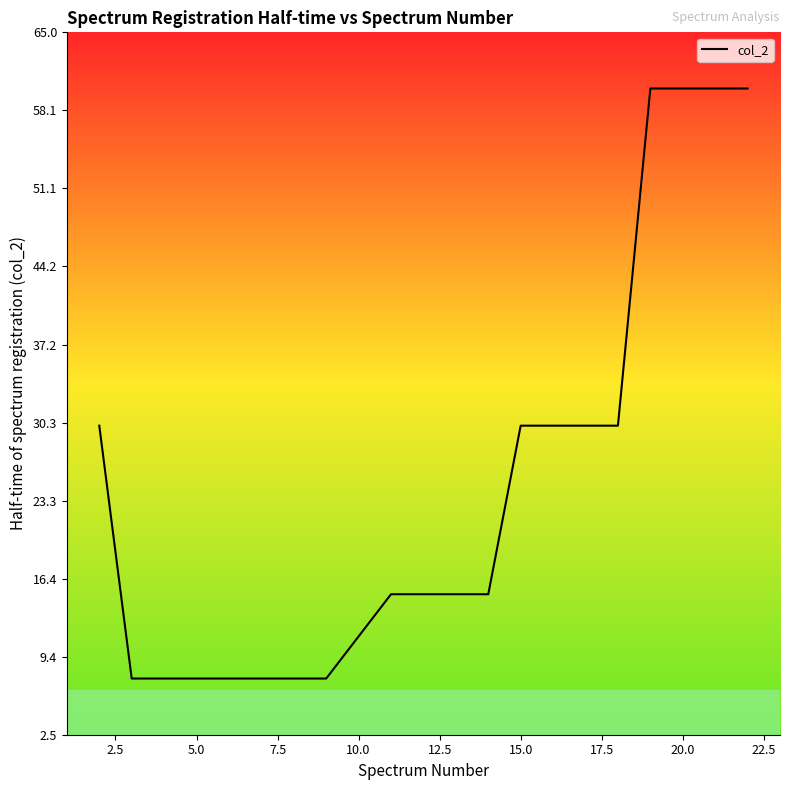

What is the smallest value displayed?

7.5